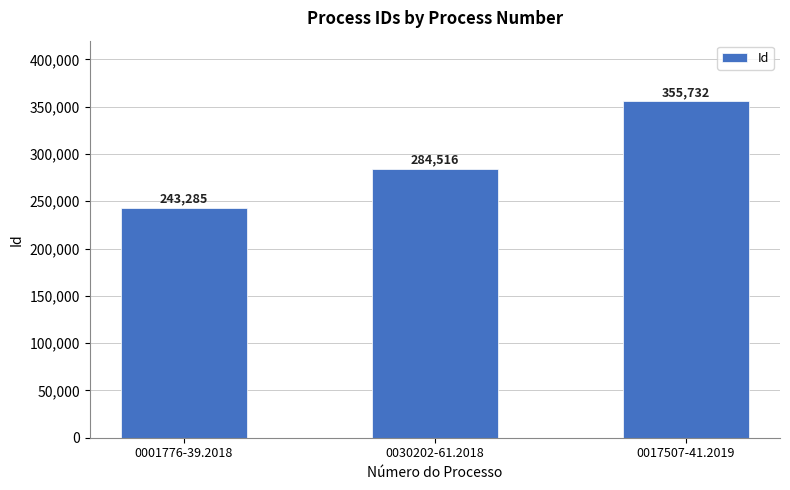

Count the number of categories in the chart.

3